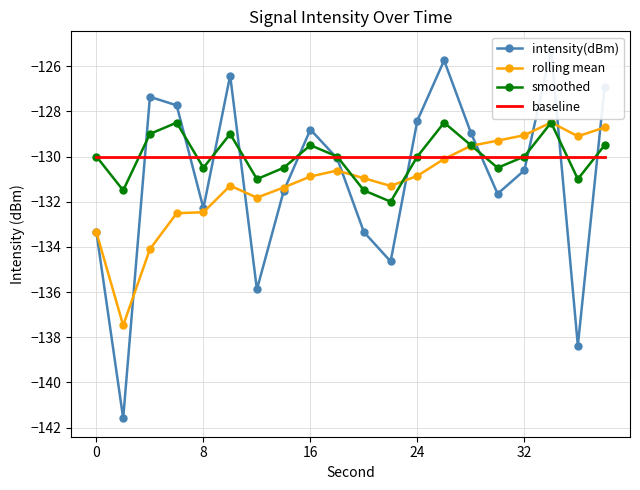

What is the lowest value of the smoothed series?

-132.0